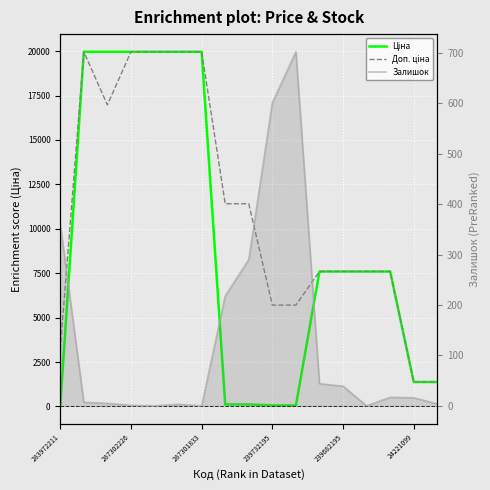

What is the total value across all series at 16?

2754.4